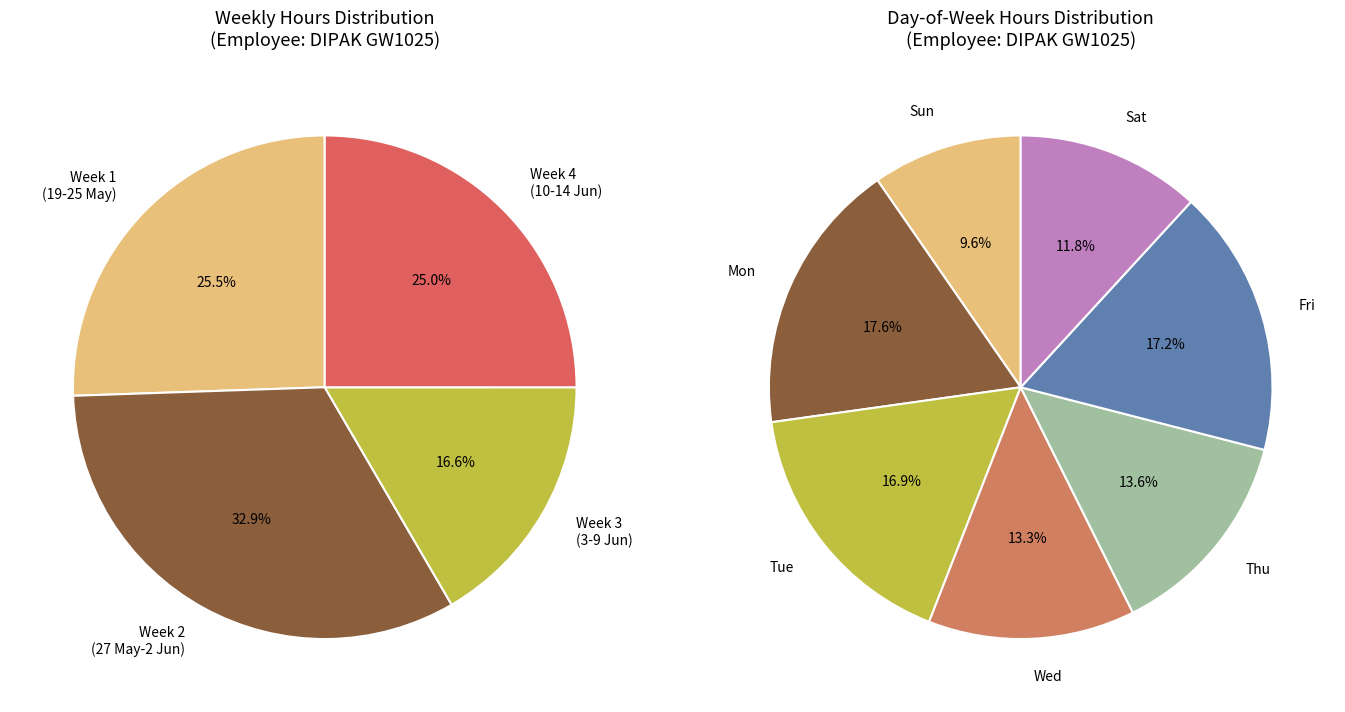

Does 31-Fri account for over 50% of the chart?

No